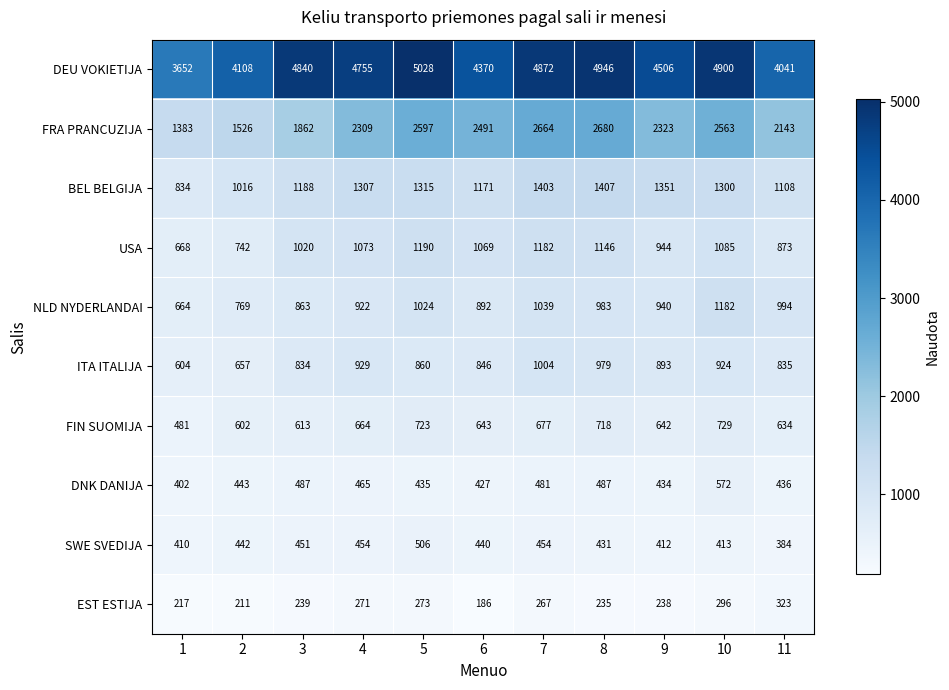

At 4, list the series in order from largest to smallest.

DEU VOKIETIJA, FRA PRANCUZIJA, BEL BELGIJA, USA, ITA ITALIJA, NLD NYDERLANDAI, FIN SUOMIJA, DNK DANIJA, SWE SVEDIJA, EST ESTIJA